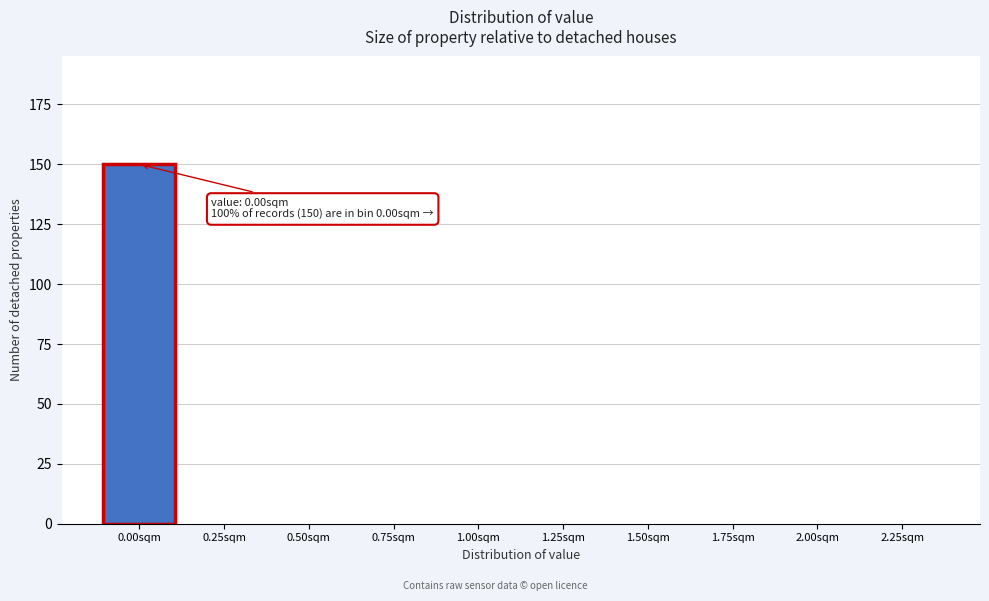

Reading right to left, extract all data points from this chart.

2.25sqm=0	2.00sqm=0	1.75sqm=0	1.50sqm=0	1.25sqm=0	1.00sqm=0	0.75sqm=0	0.50sqm=0	0.25sqm=0	0.00sqm=150